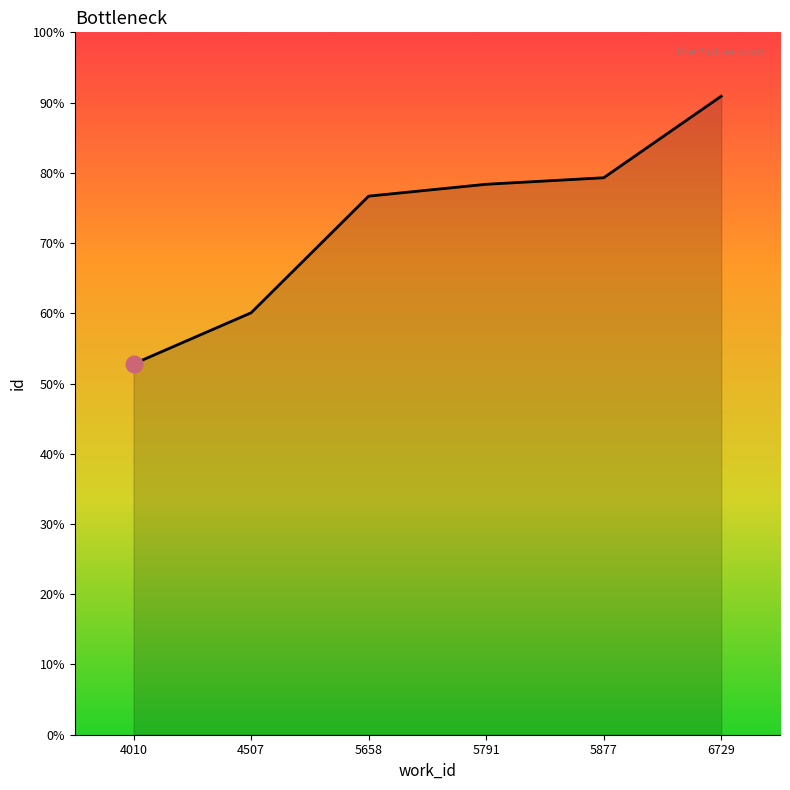

Does the chart have visible grid lines?

No